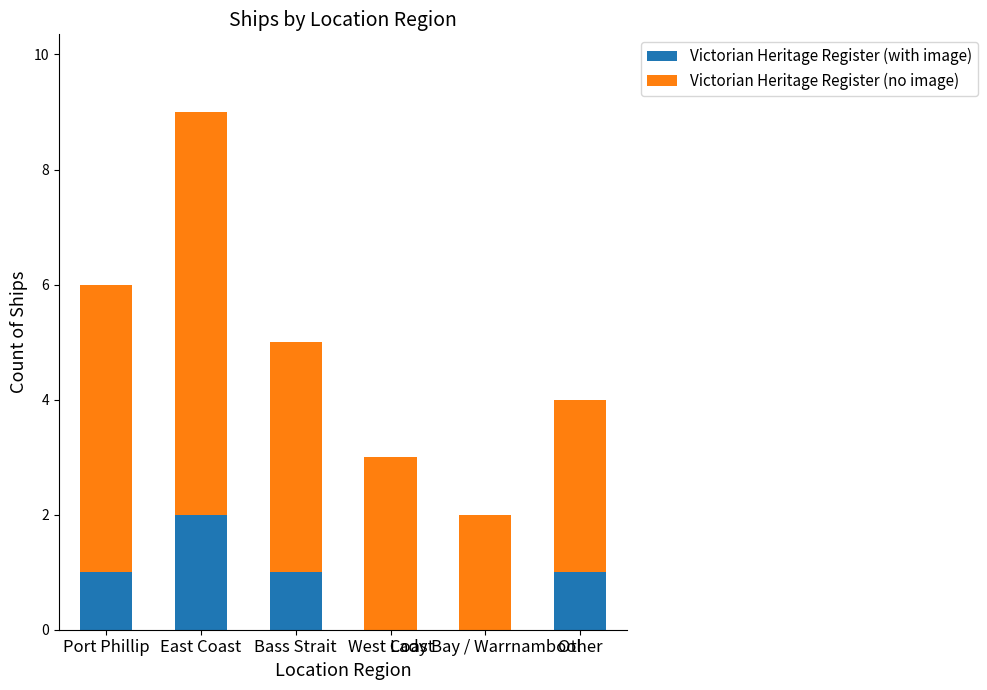

What is the sum of all Victorian Heritage Register (with image) values?

5